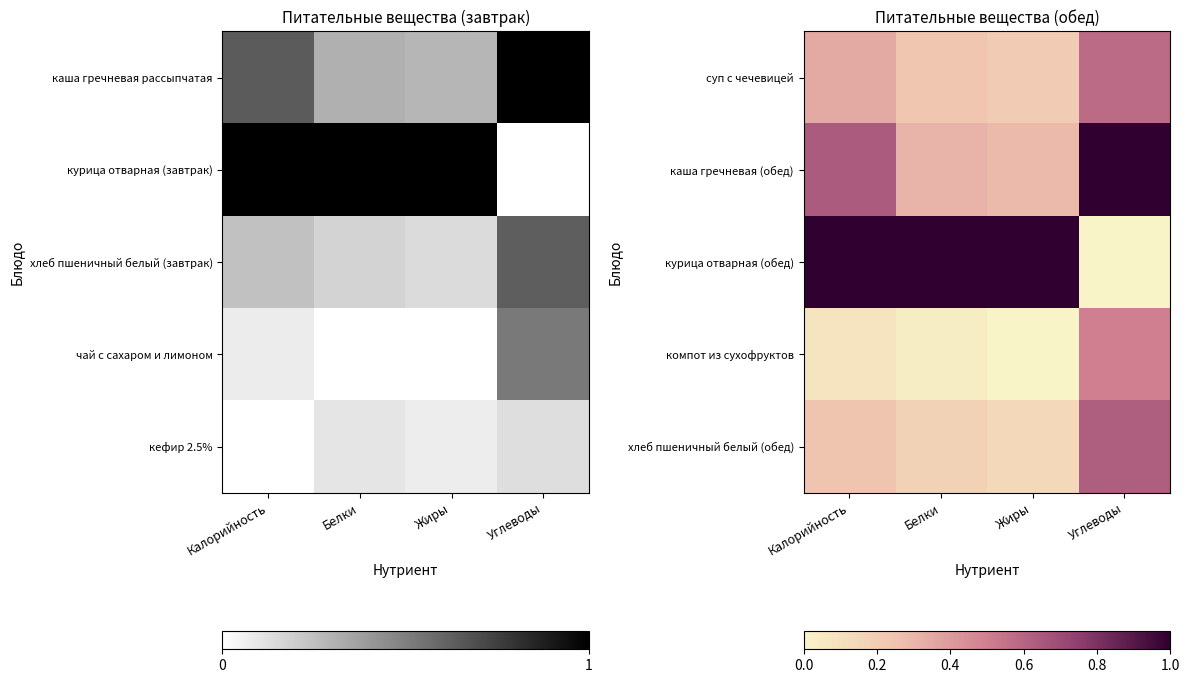

At Калорийность, list the series in order from smallest to largest.

компот из сухофруктов, хлеб пшеничный белый (обед), суп с чечевицей, каша гречневая (обед), курица отварная (обед)